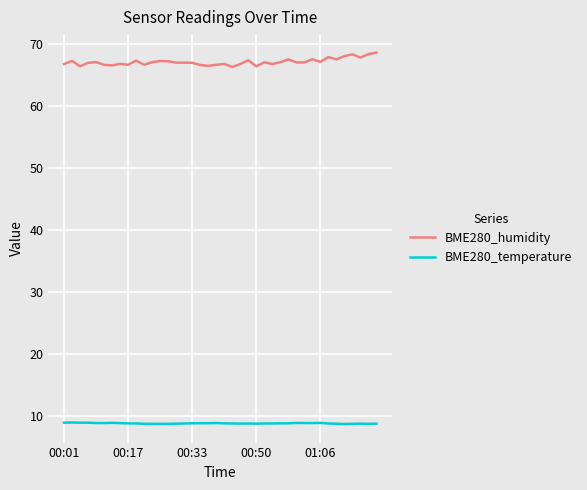

What is the lowest value of the BME280_humidity series?

66.3